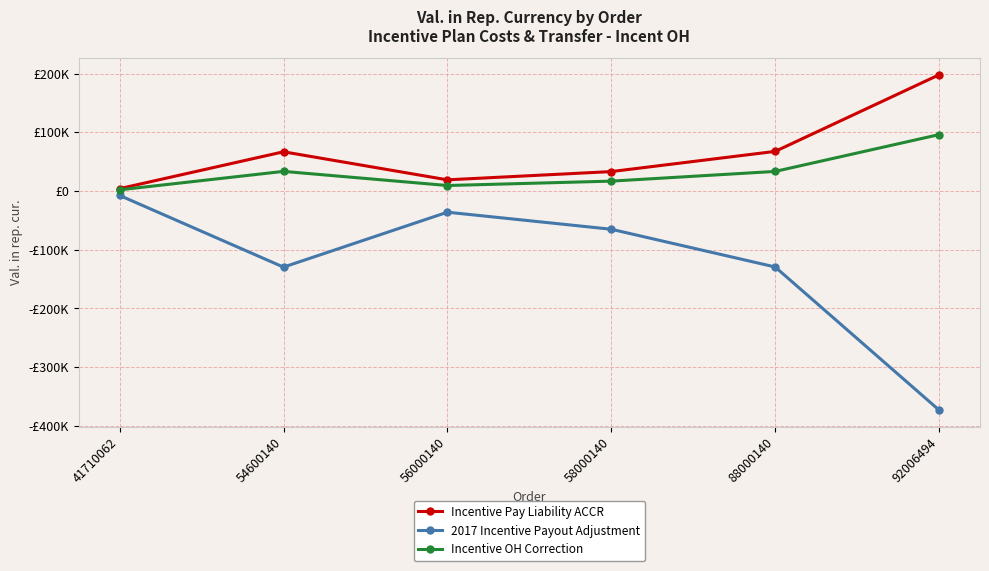

What is the difference between the maximum and minimum values in the Incentive OH Correction series?

94028.9